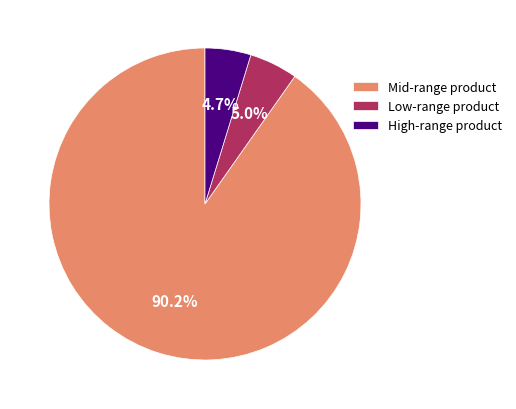

What is the ratio of the value at Mid-range product to the value at Low-range product?

18.0